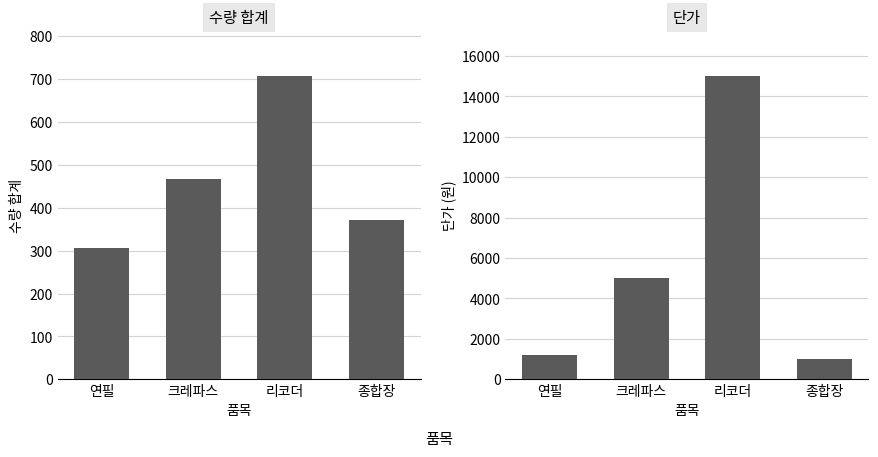

Reading right to left, extract all data points from this chart.

수량 합계: 372	707	466	307
단가: 1000	15000	5000	1200